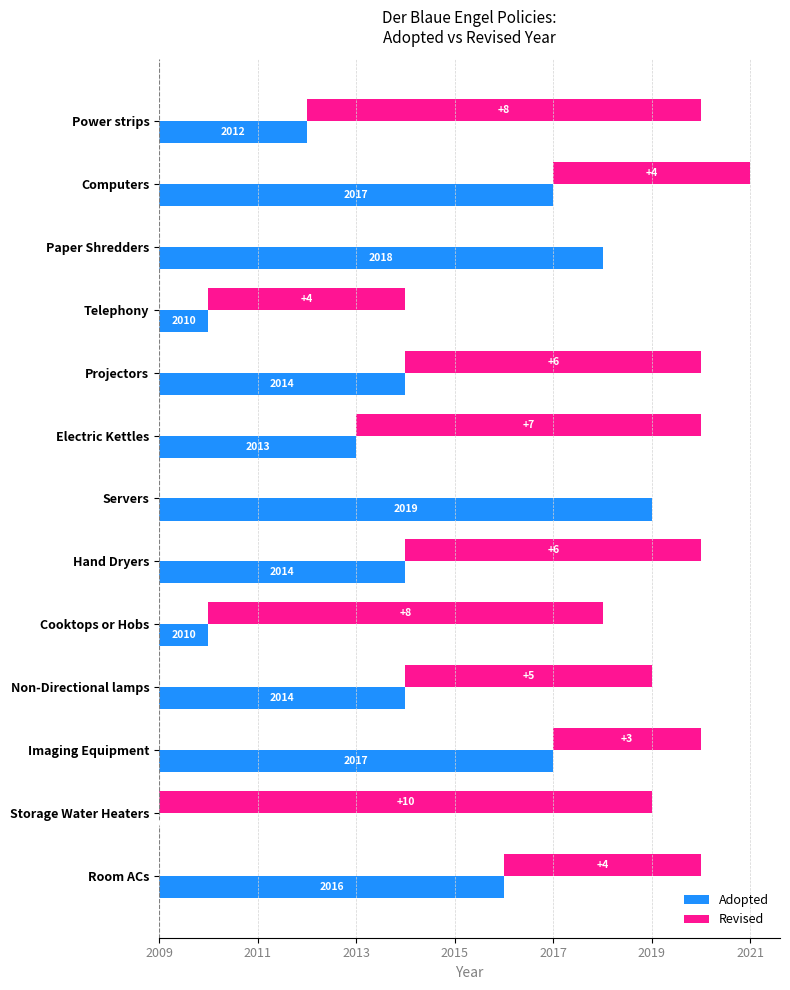

Between Paper Shredders and Projectors, which series saw the biggest shift?

Revised